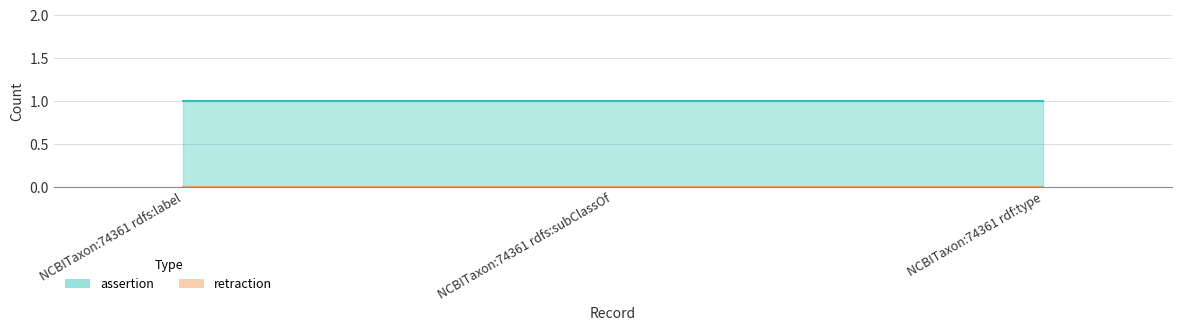

At which category is the sum across all series the highest?

NCBITaxon:74361 rdfs:label